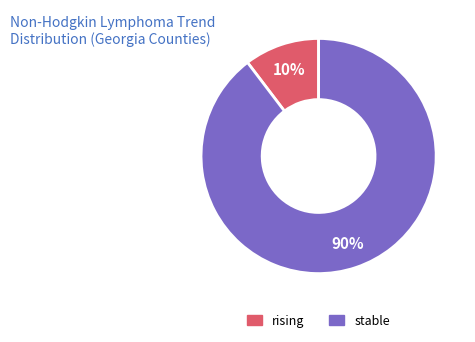

Does any single category account for the majority?

Yes